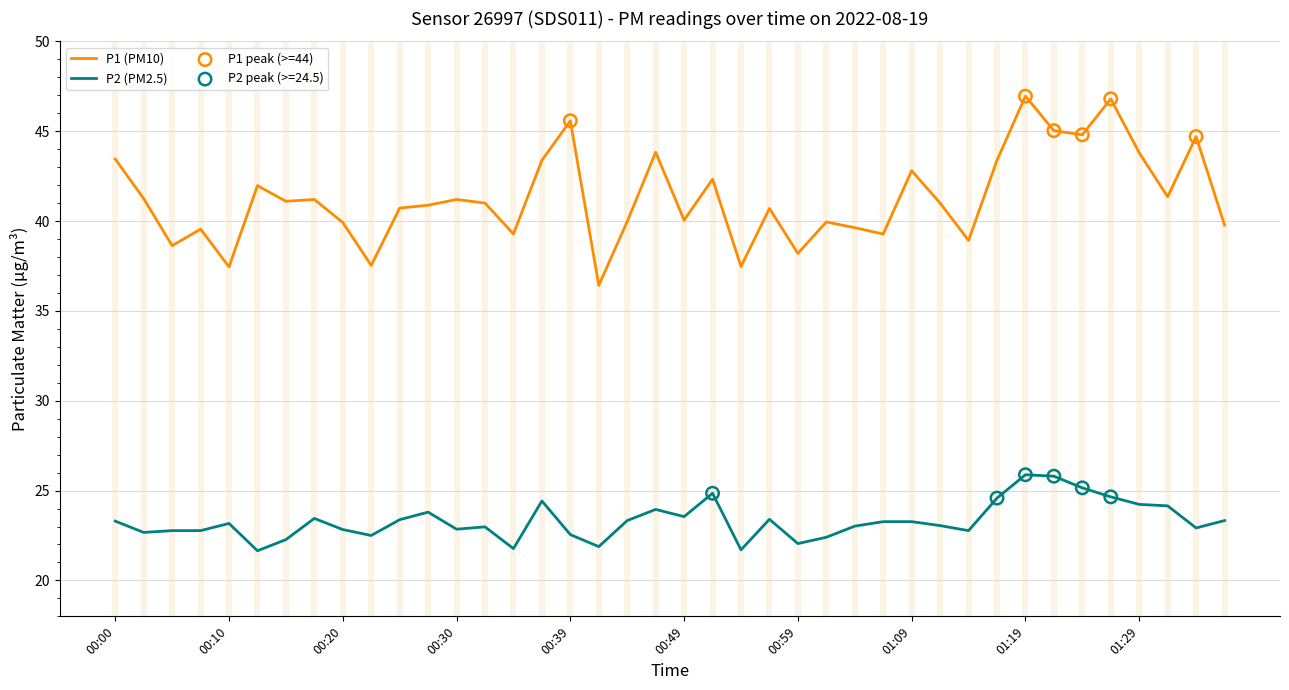

Which series has the widest spread of values?

P1 (PM10)